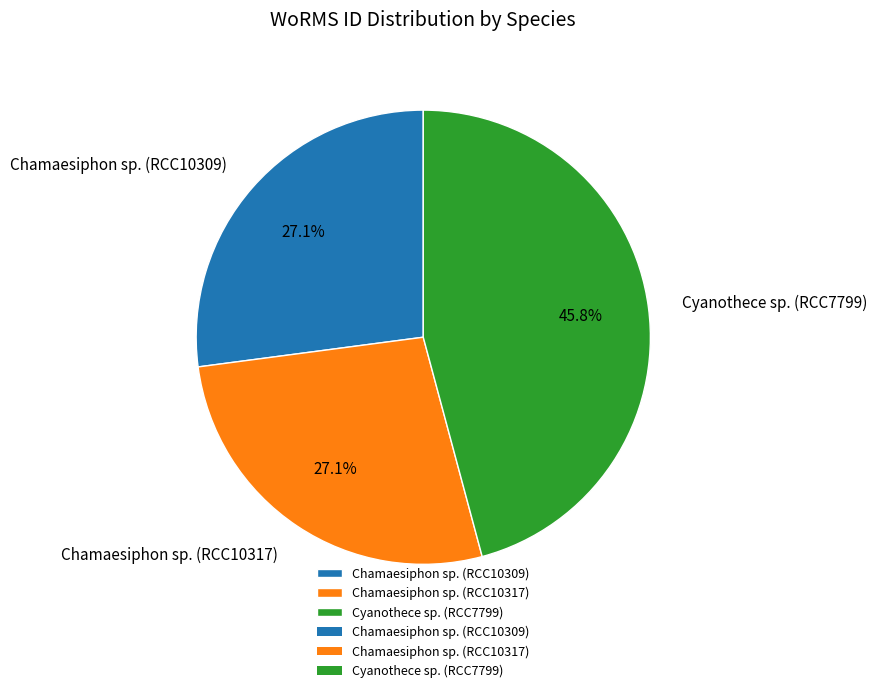

To the nearest percent, what is the average slice percentage?

33%